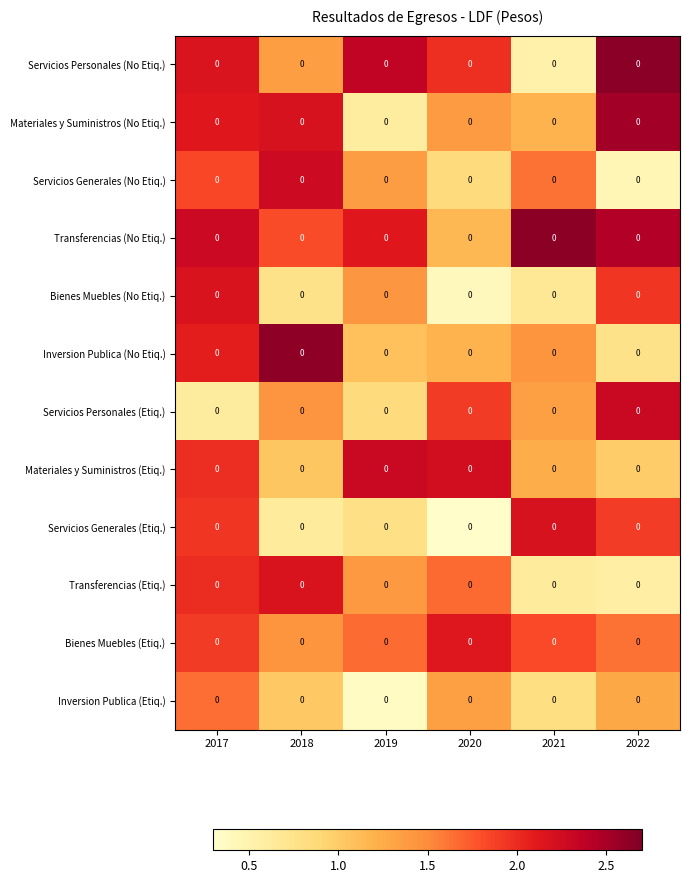

True or false: Transferencias (Etiq.) has a value of 0.6 at 2021.

True